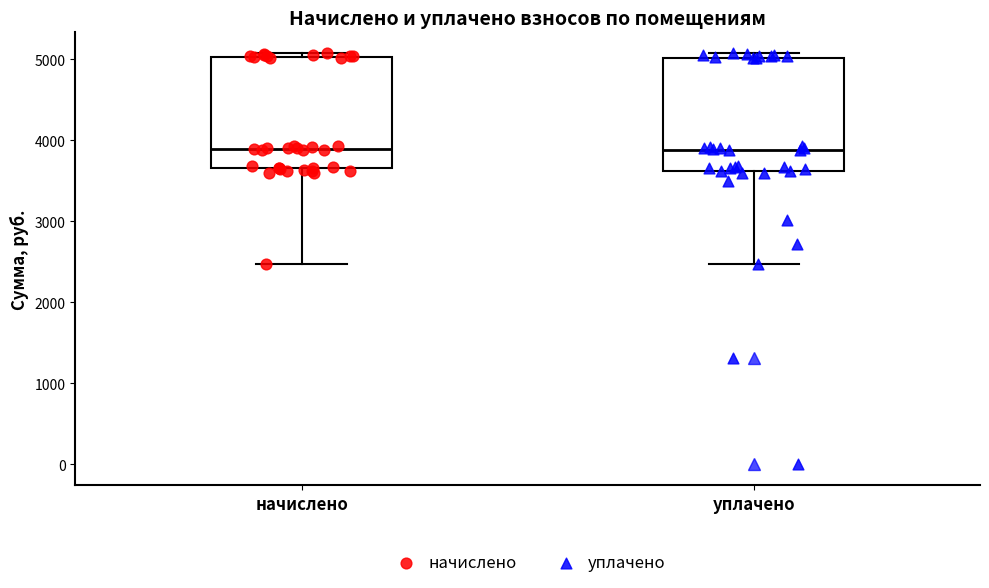

Reading left to right, read every box against the y-axis: the position of its median line, the range the box covers, and the ends of its whiskers. The values are not printed on the chart, so give them approximately, as read against the axis.

начислено: median 3900, box 3700 to 5000, whiskers 2500 to 5100
уплачено: median 3900, box 3600 to 5000, whiskers 2500 to 5100